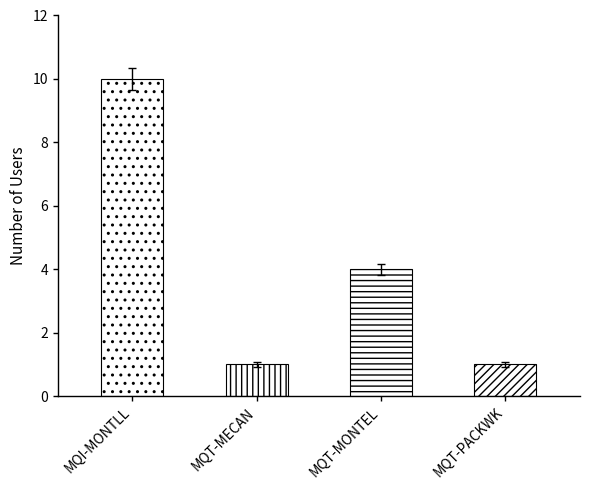

What is the smallest value displayed?

1